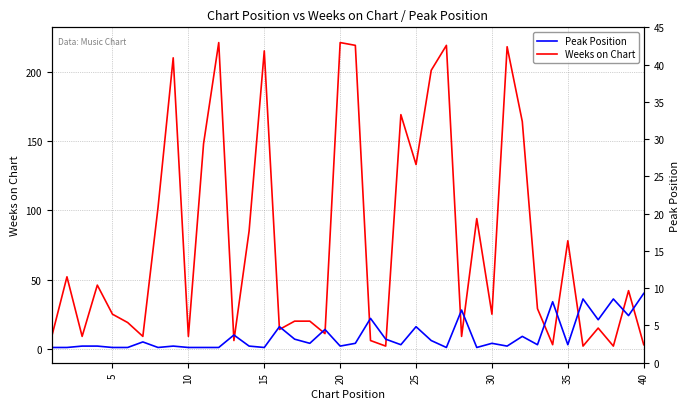

Reading right to left, extract all data points from this chart.

Weeks on Chart: 3	42	2	15	2	78	3	29	164	218	25	94	9	219	201	133	169	2	6	219	221	11	20	20	14	215	85	6	221	148	9	210	102	9	19	25	46	9	52	9
Peak Position: 40	24	36	21	36	3	34	3	9	2	4	1	28	1	6	16	3	7	22	4	2	14	4	7	16	1	2	10	1	1	1	2	1	5	1	1	2	2	1	1